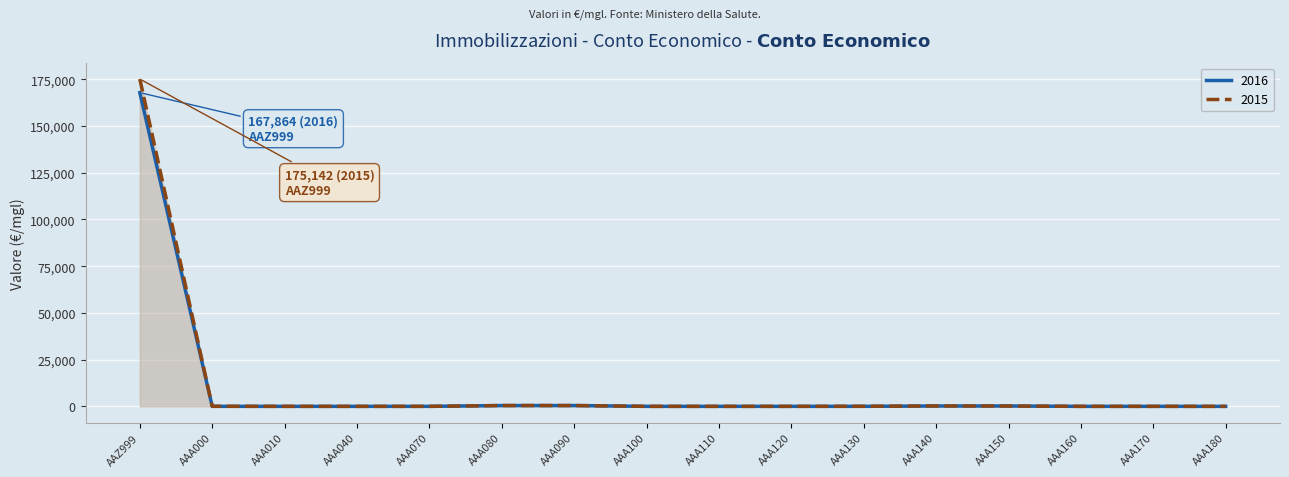

Between AAA000 and AAA180, which series saw the biggest shift?

2015